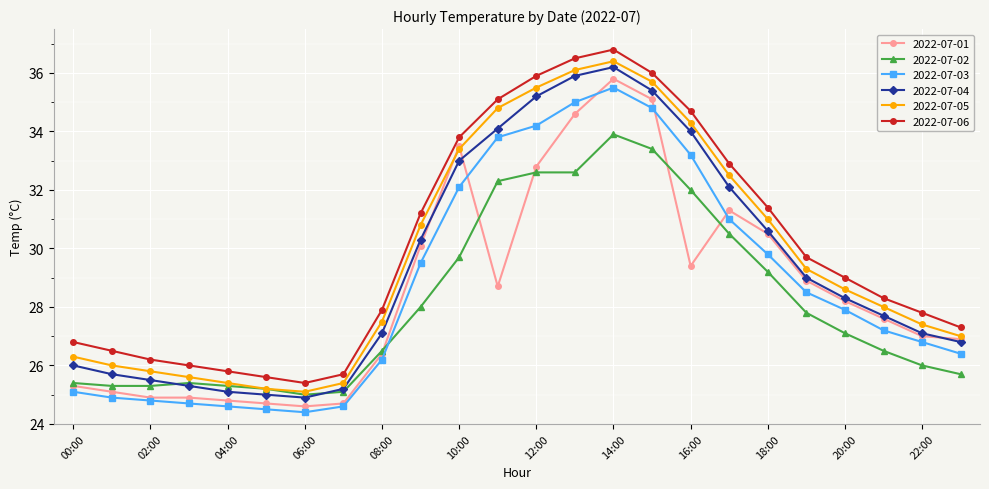

True or false: 2022-07-04 has more than 0 interior local peaks.

True